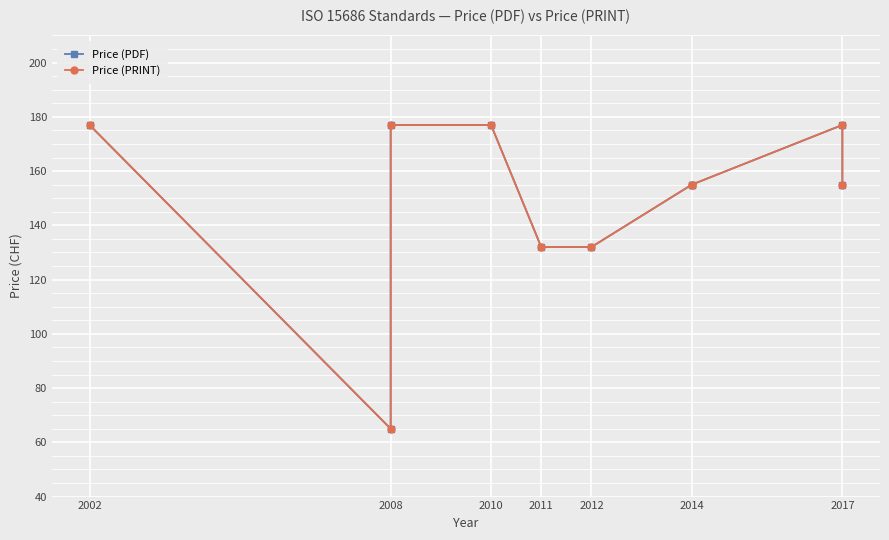

What is the total value across all series at 2008?

130